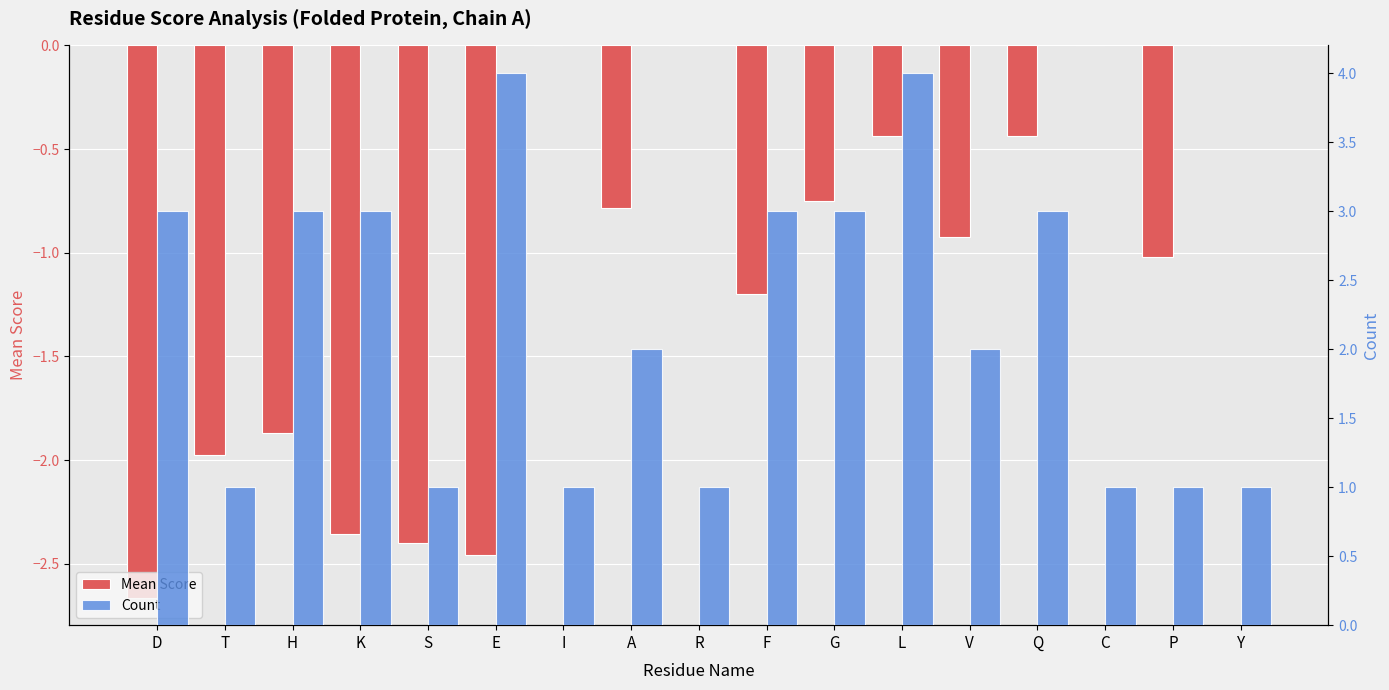

Which category has the highest value across all series?

E